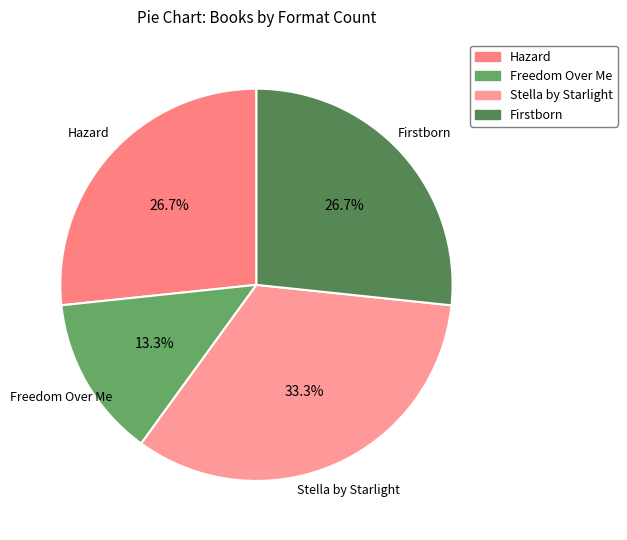

Approximately how many times larger is the value at Freedom Over Me compared to Firstborn?

0.5